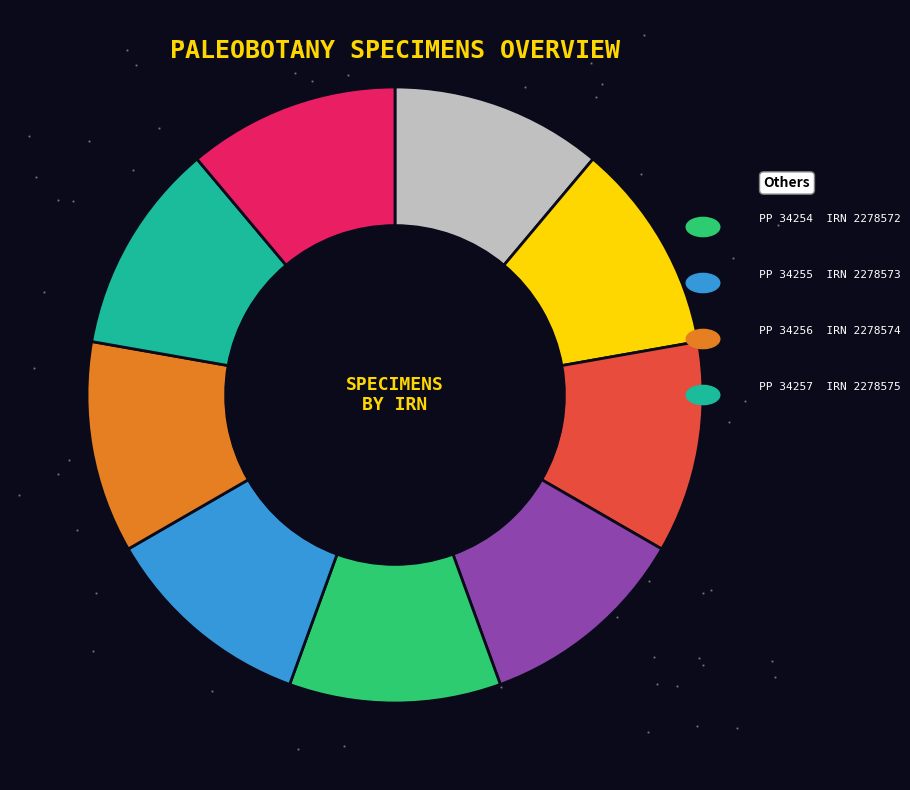

Is it true that PP 34256 is 11% of the pie?

True